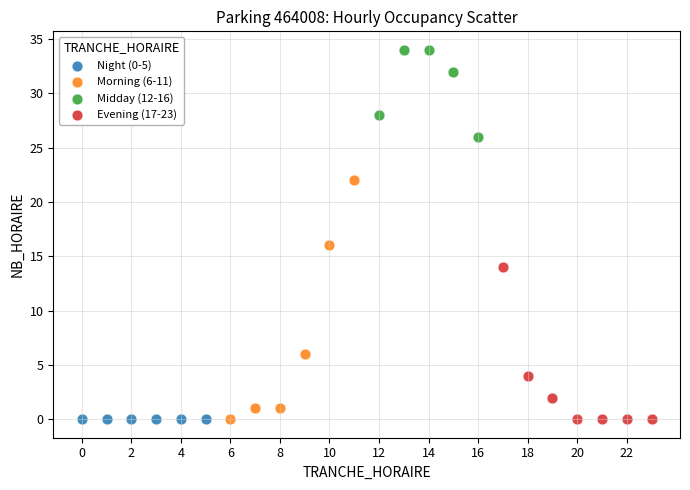

Which series contains the highest Y value?

Midday (12-16)